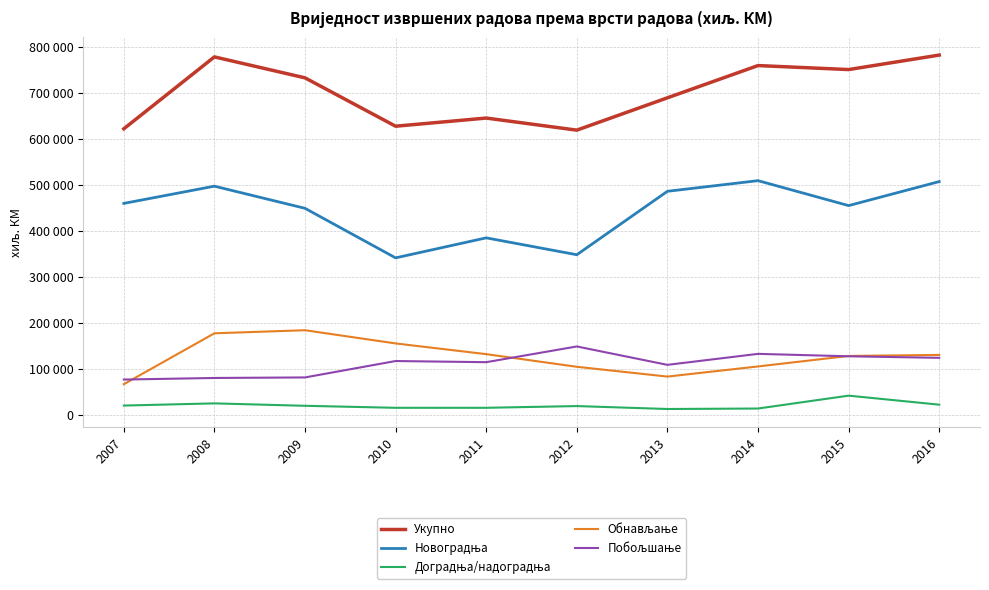

Does the chart display data point markers on the line(s)?

No